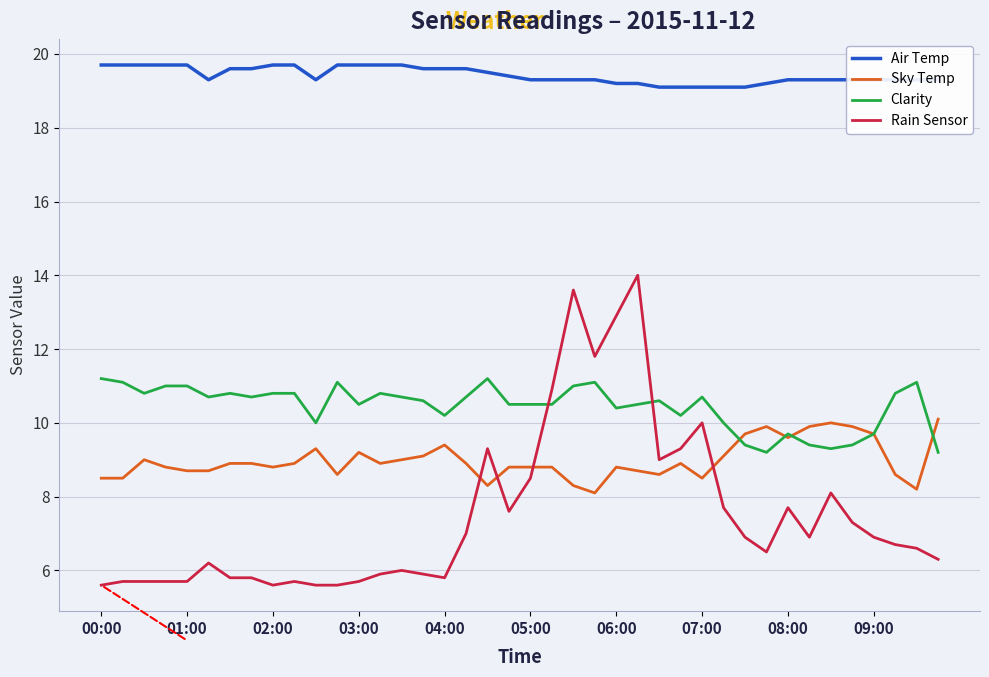

True or false: Air Temp and Clarity cross at least once.

False